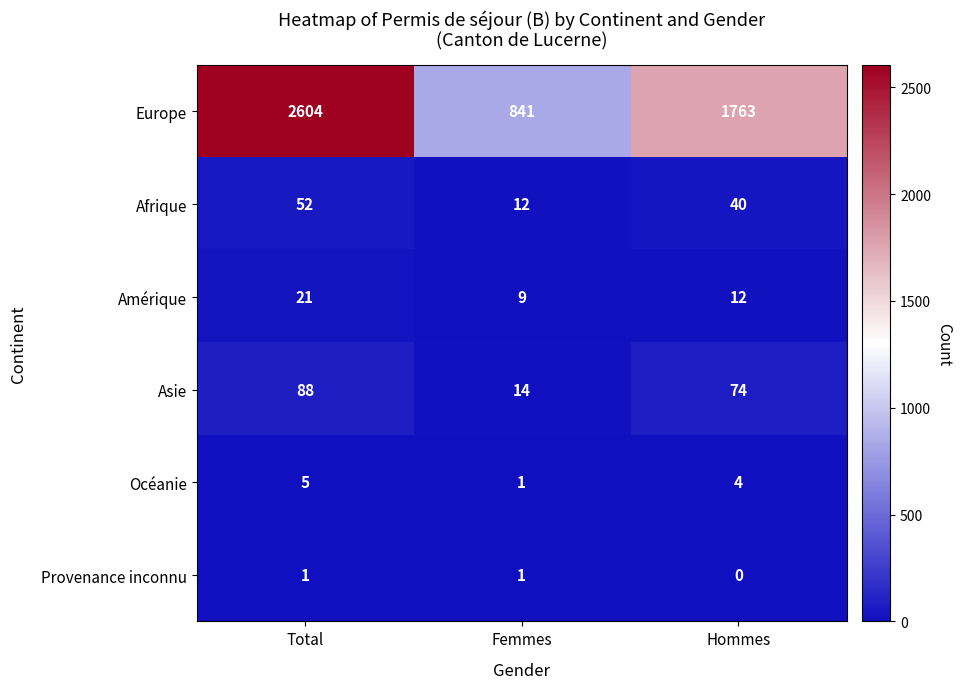

Which category has the highest value across all series?

Total